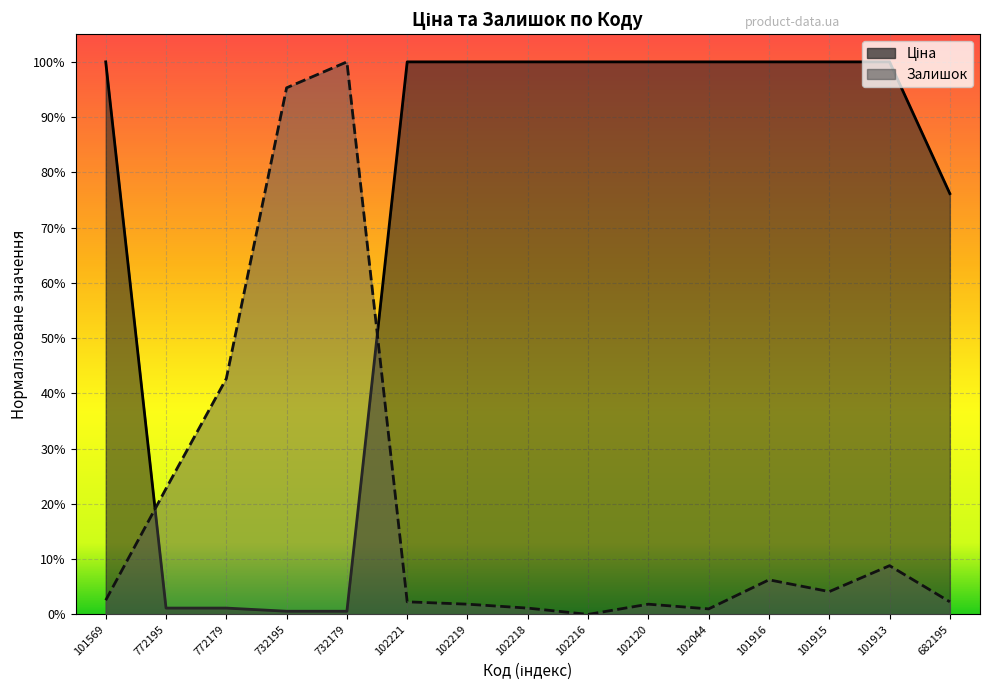

How many lines are shown in the chart?

2